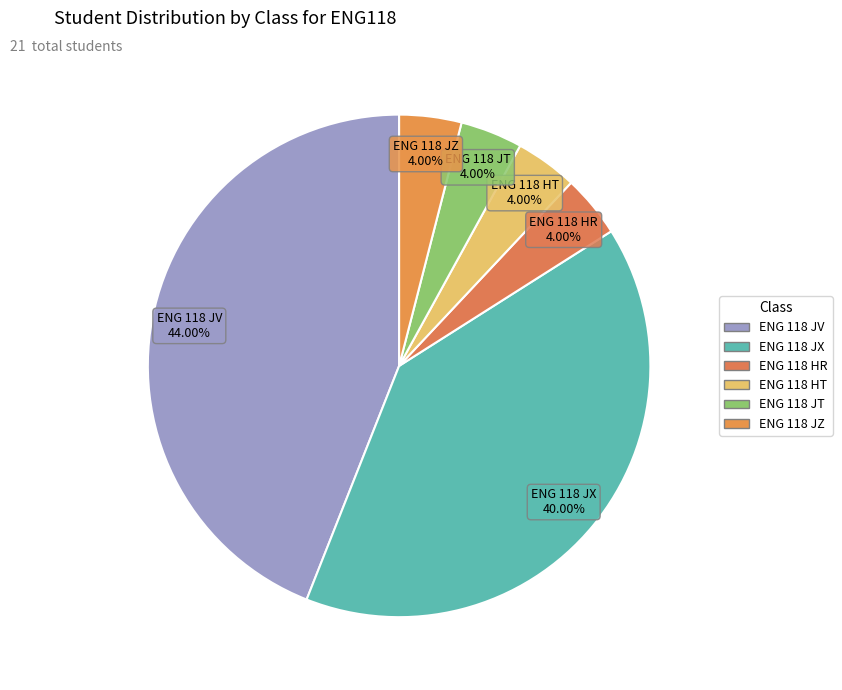

To the nearest percent, what is the difference between the largest and smallest slice percentages?

40%